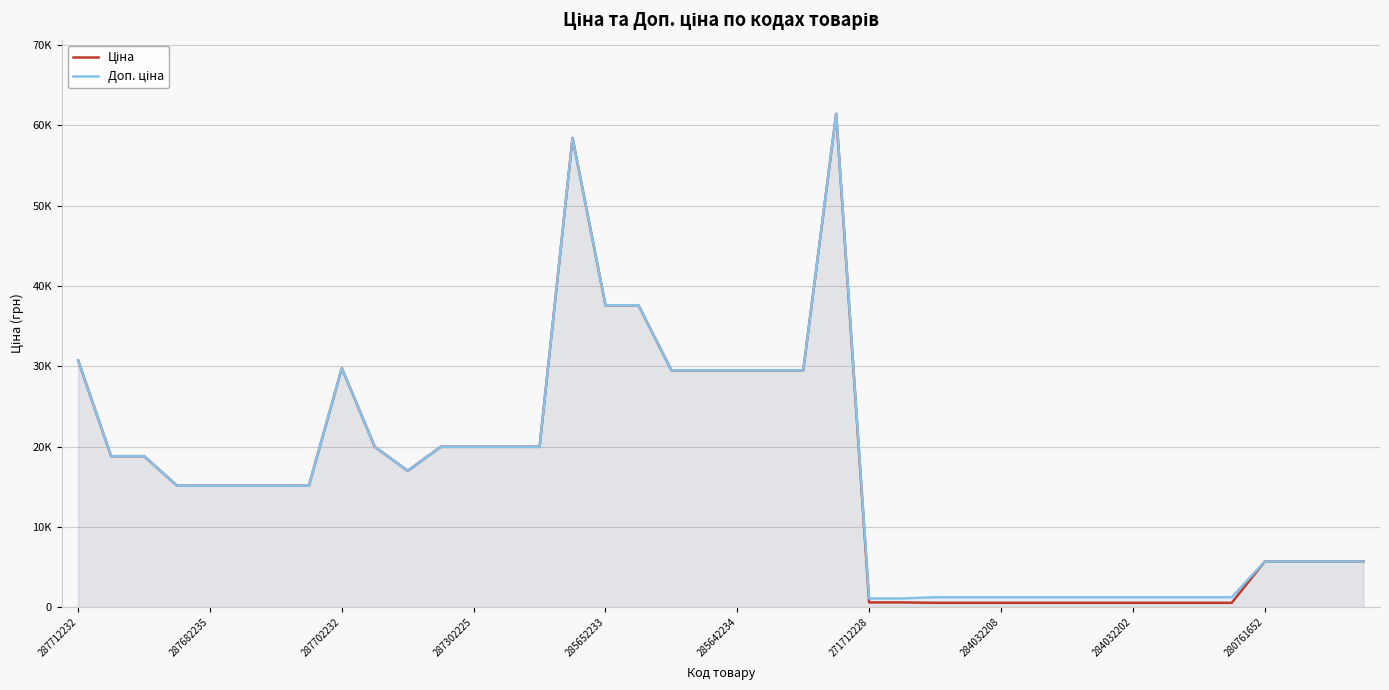

Is it true that Ціна equals 29491.5 at 18?

True